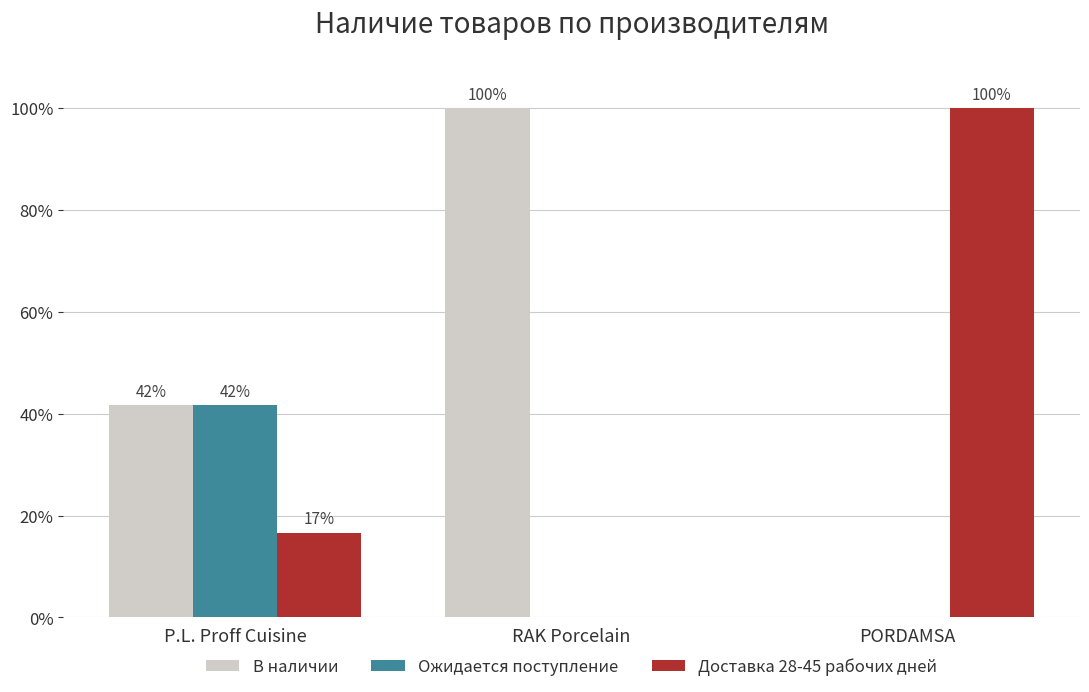

Which category has the lowest value in the Доставка 28-45 рабочих дней series?

RAK Porcelain